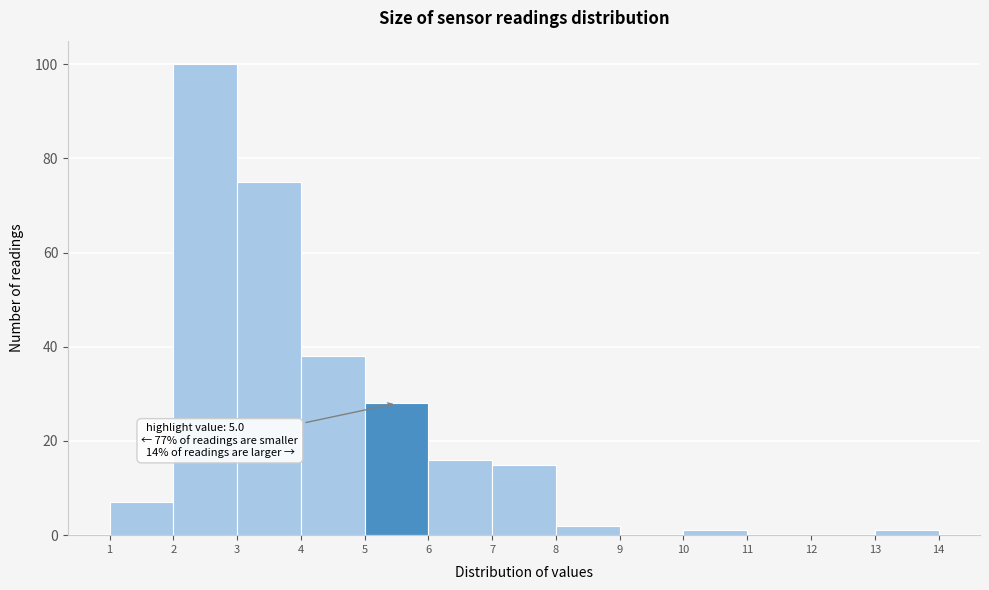

Which range on the x-axis has the tallest bar?

2 to 3